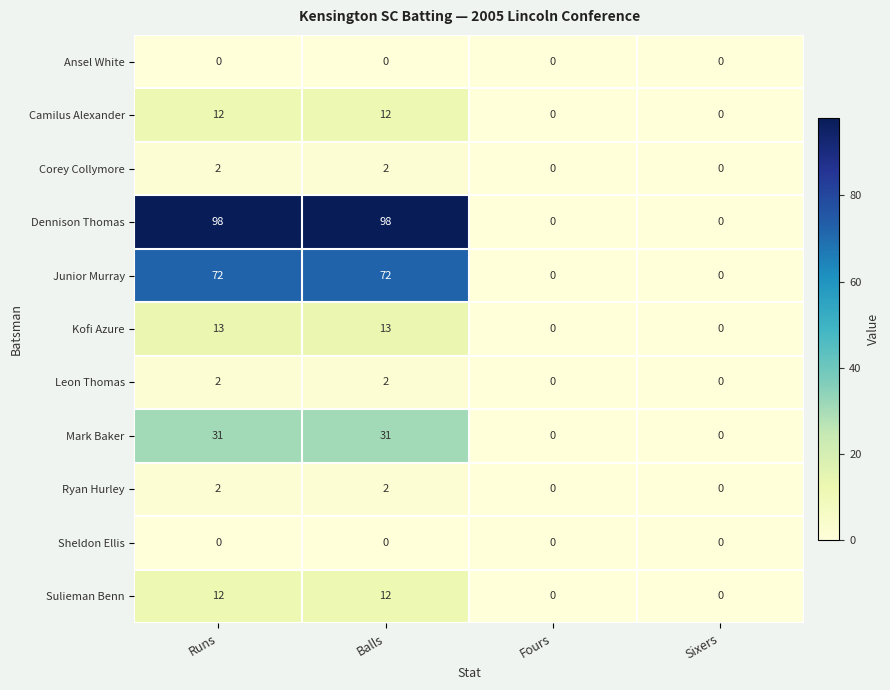

What is the sum of the Mark Baker values at Runs and Fours?

31